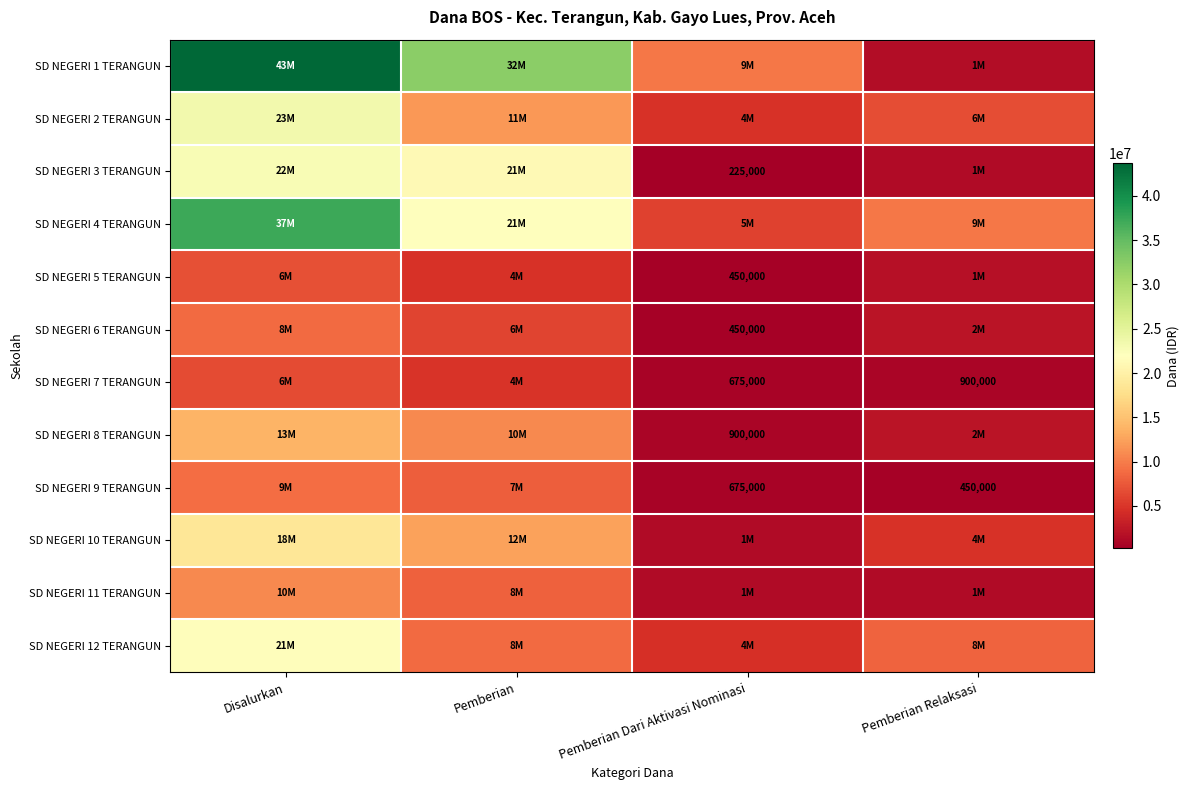

True or false: SD NEGERI 5 TERANGUN has a value of 633314 at Pemberian Dari Aktivasi Nominasi.

False